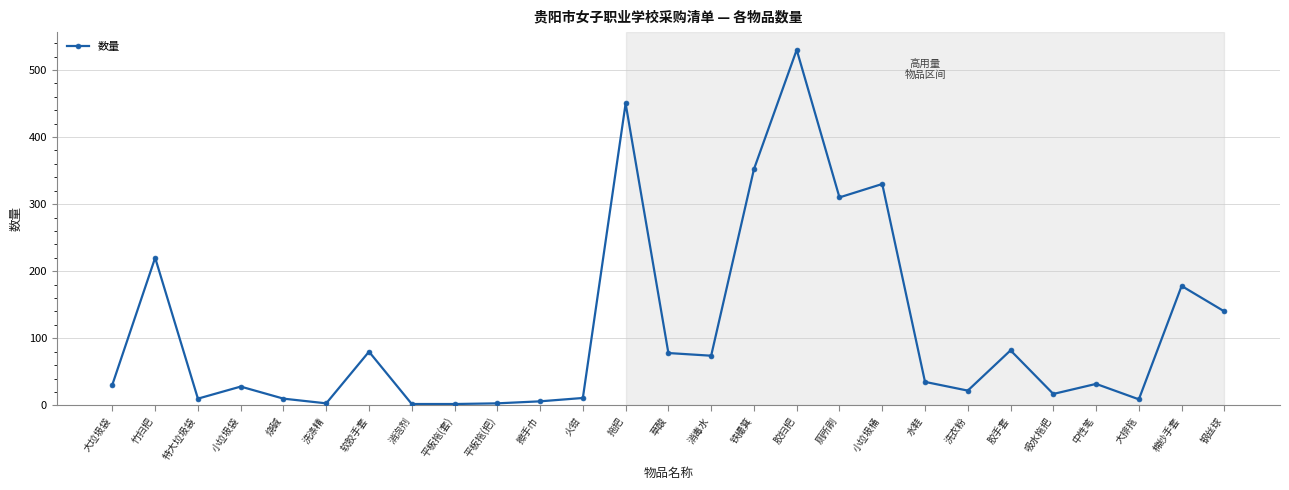

Count the number of categories in the chart.

27